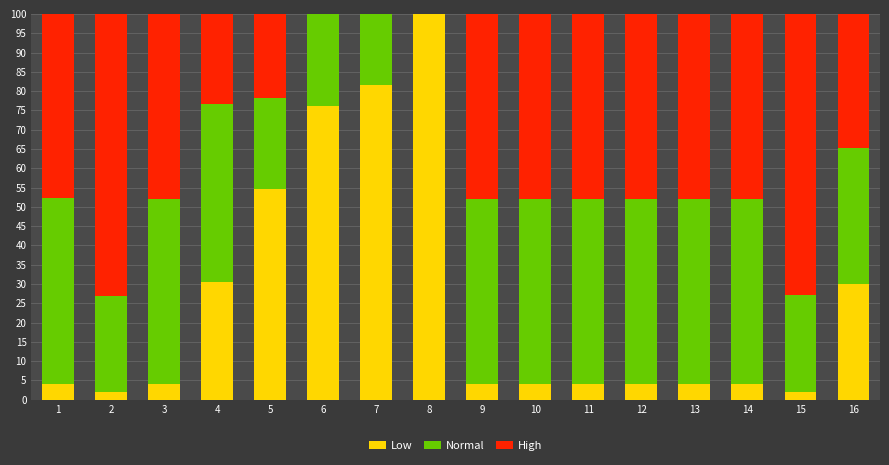

The Low series shows 30.6 at 4. True or false?

True